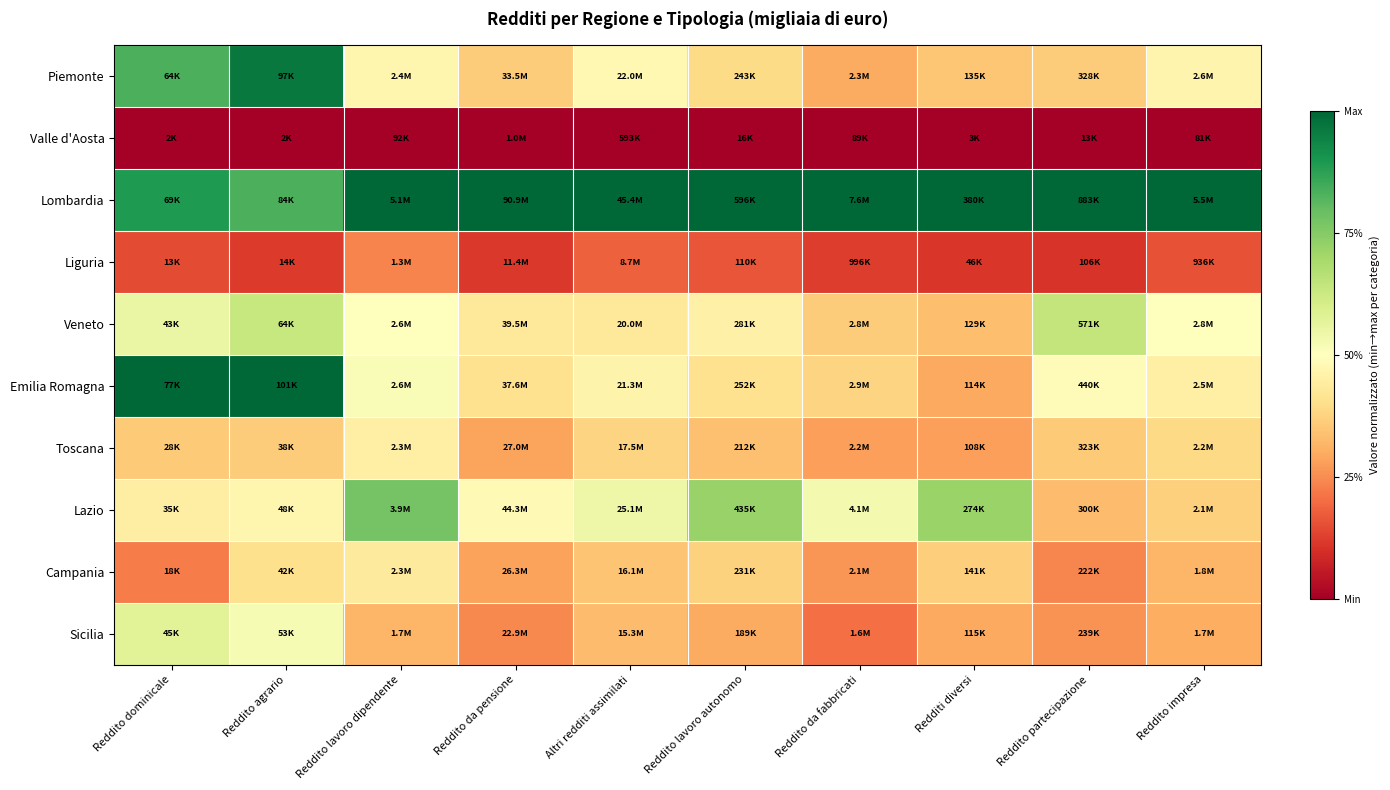

At which category does the chart reach its peak across all series?

Reddito lavoro dipendente